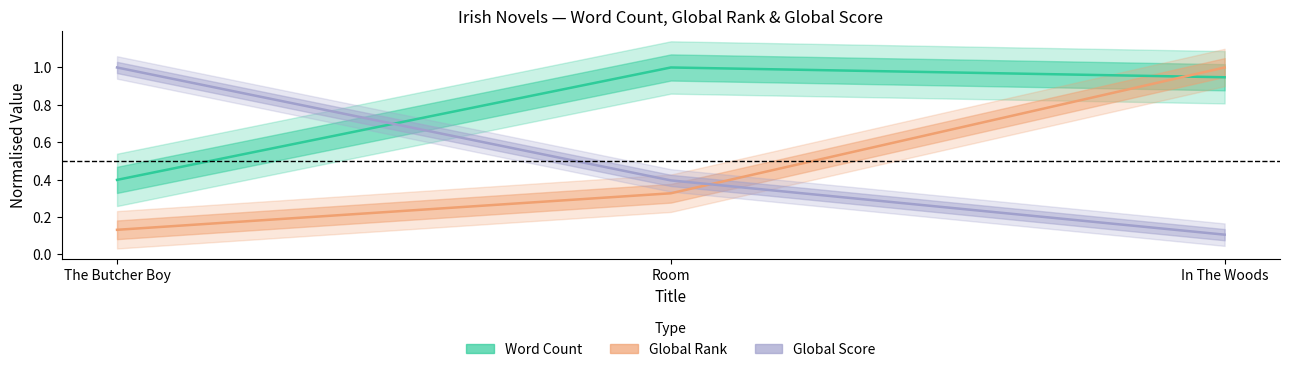

What is the minimum value for Word Count?

0.4